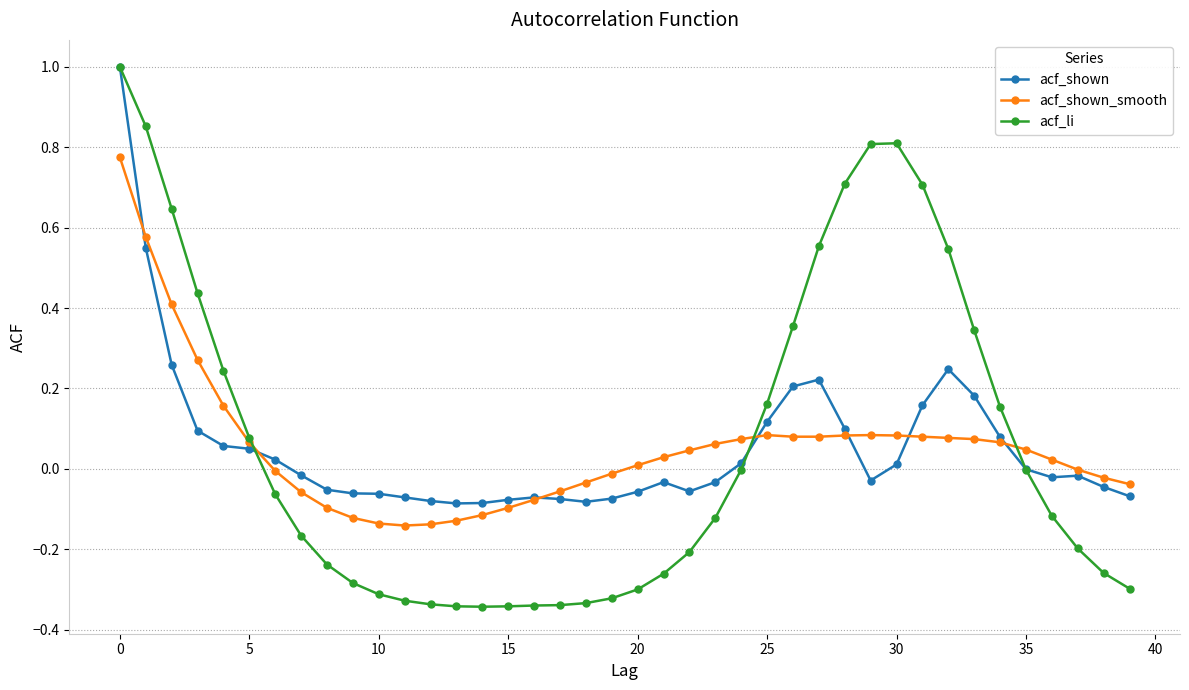

Does the chart display data point markers on the line(s)?

Yes